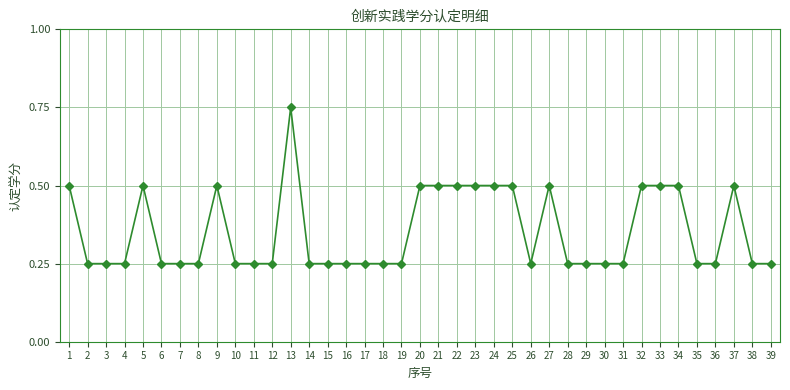

True or false: the data has more than 0 interior local peaks.

True